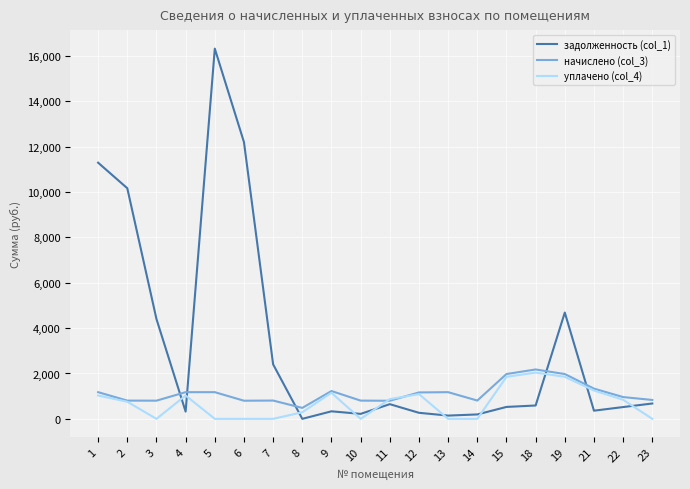

True or false: начислено (col_3) has a value of 1344.4 at 6.

False